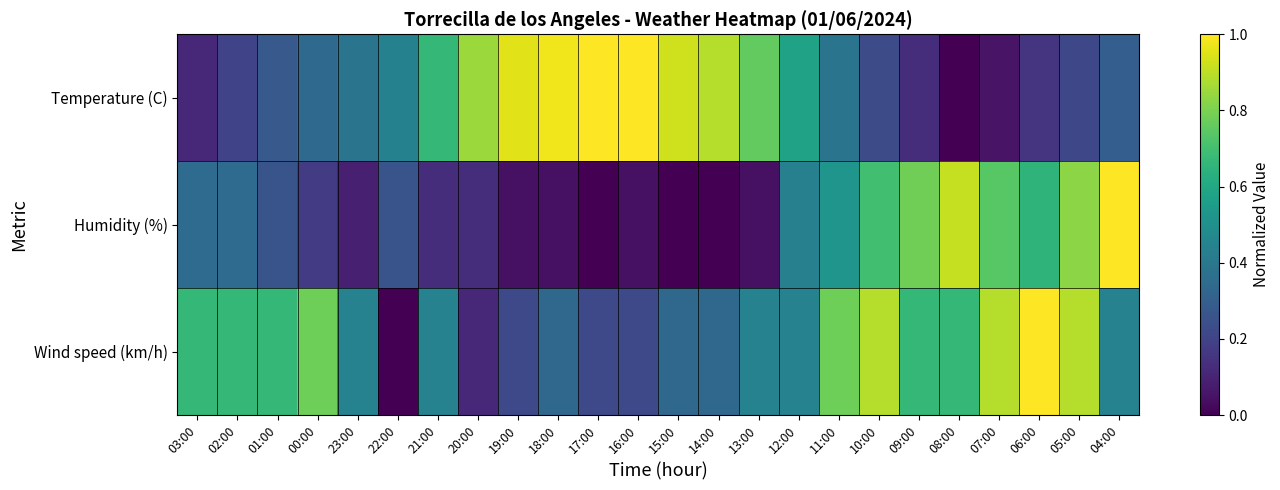

Reading left to right, extract all data points from this chart.

Temperature (C): 03:00=0.1	02:00=0.2	01:00=0.3	00:00=0.3	23:00=0.4	22:00=0.4	21:00=0.7	20:00=0.8	19:00=1.0	18:00=1.0	17:00=1.0	16:00=1.0	15:00=0.9	14:00=0.9	13:00=0.8	12:00=0.6	11:00=0.4	10:00=0.2	09:00=0.1	08:00=0.0	07:00=0.1	06:00=0.2	05:00=0.2	04:00=0.3
Humidity (%): 03:00=0.3	02:00=0.3	01:00=0.3	00:00=0.2	23:00=0.1	22:00=0.3	21:00=0.1	20:00=0.1	19:00=0.0	18:00=0.0	17:00=0.0	16:00=0.0	15:00=0.0	14:00=0.0	13:00=0.0	12:00=0.4	11:00=0.5	10:00=0.7	09:00=0.8	08:00=0.9	07:00=0.7	06:00=0.7	05:00=0.8	04:00=1.0
Wind speed (km/h): 03:00=0.7	02:00=0.7	01:00=0.7	00:00=0.8	23:00=0.4	22:00=0.0	21:00=0.4	20:00=0.1	19:00=0.2	18:00=0.3	17:00=0.2	16:00=0.2	15:00=0.3	14:00=0.3	13:00=0.4	12:00=0.4	11:00=0.8	10:00=0.9	09:00=0.7	08:00=0.7	07:00=0.9	06:00=1.0	05:00=0.9	04:00=0.4